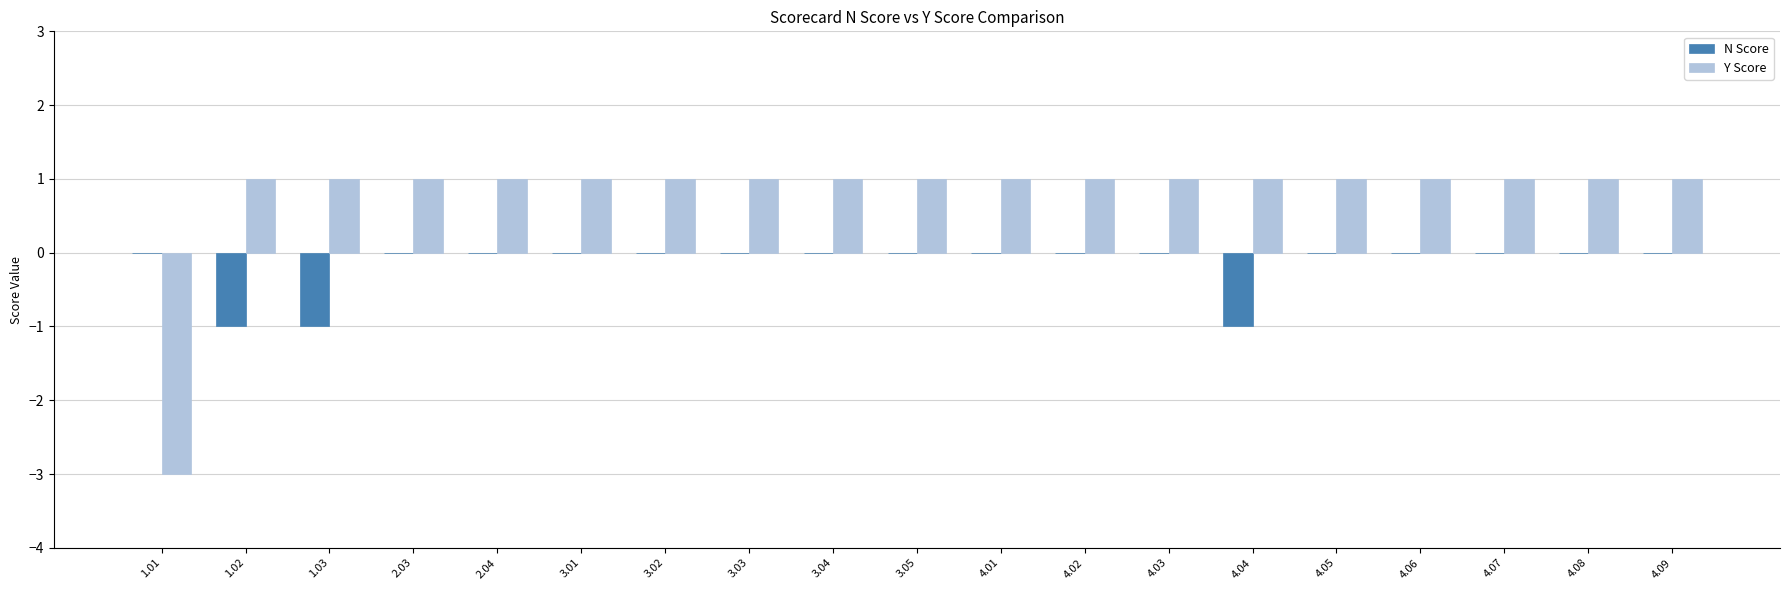

Is the value of N Score at 4.02 greater than the value of Y Score at 3.01?

No